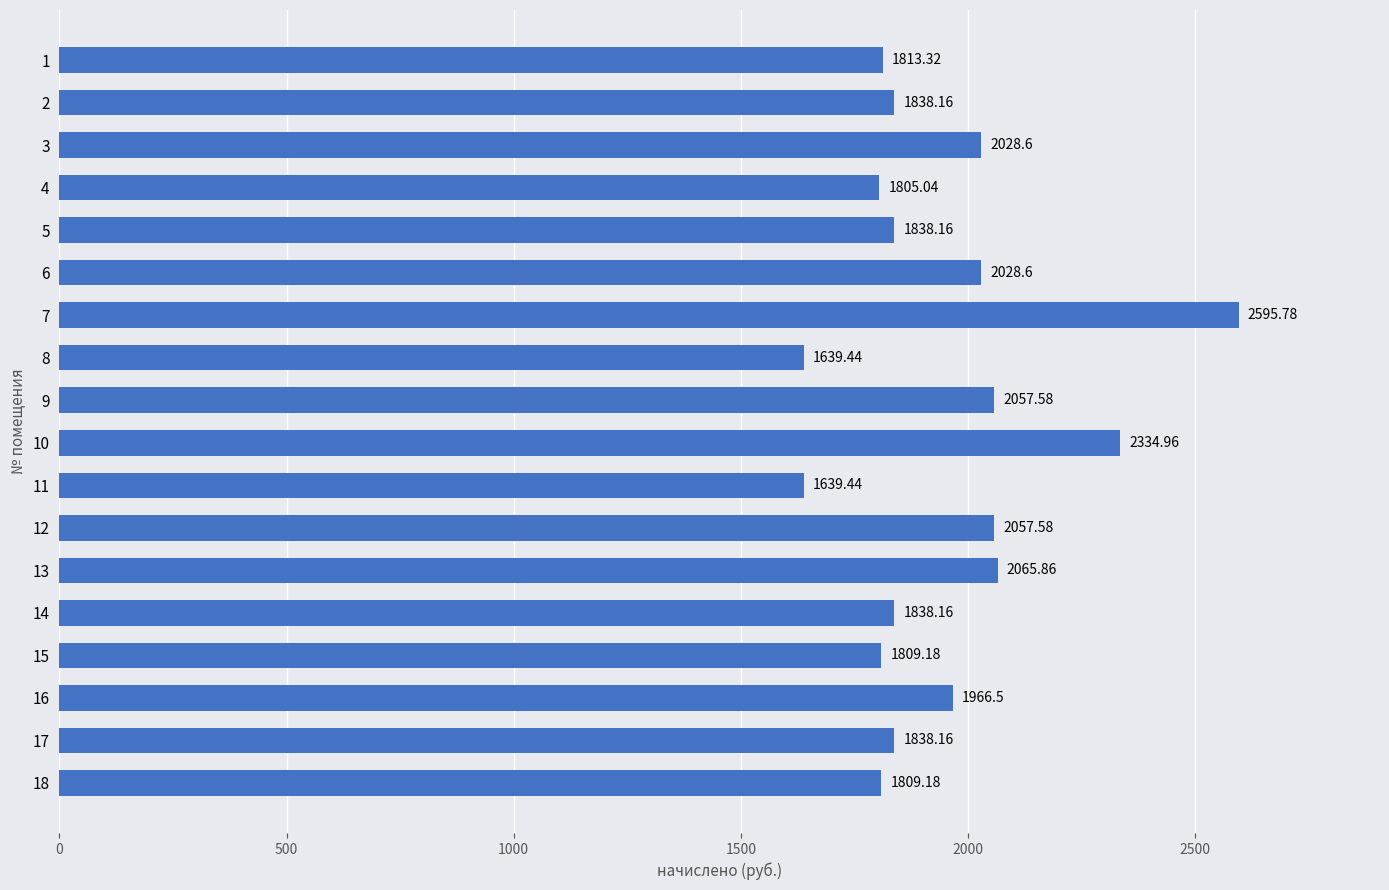

What is the ratio of the value at 18 to the value at 15?

1.0